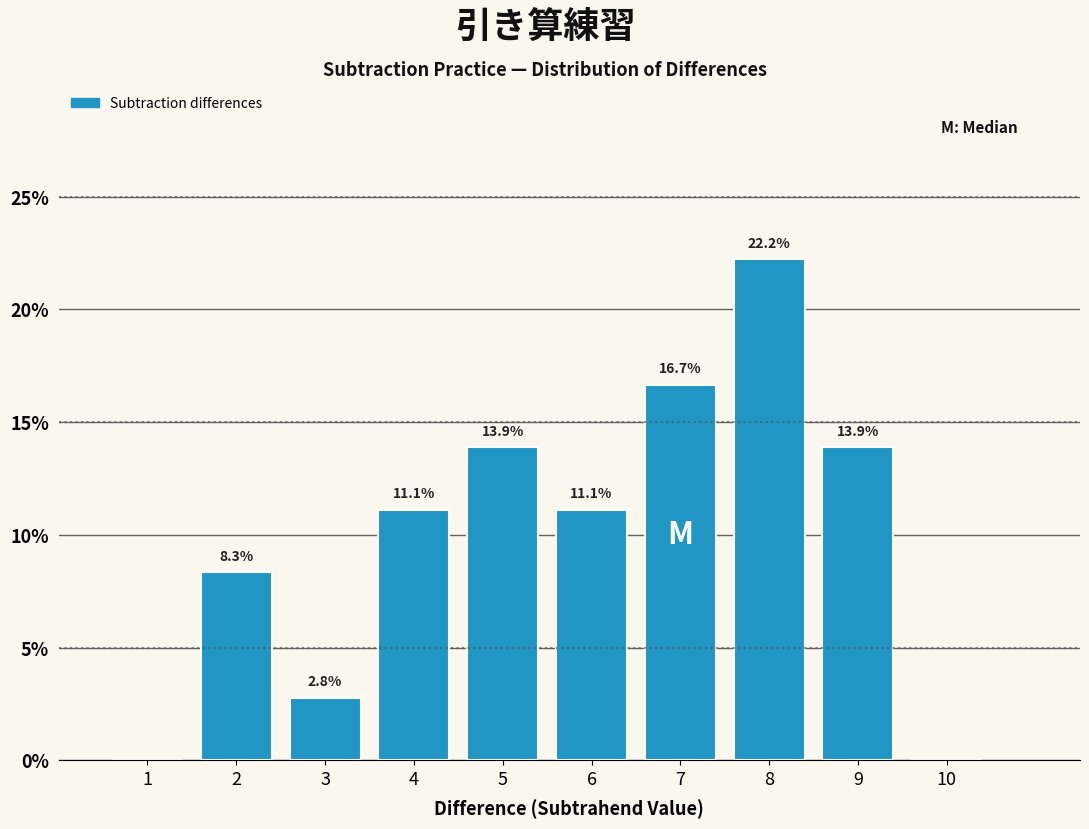

Which range on the x-axis has the tallest bar?

7.5 to 8.5